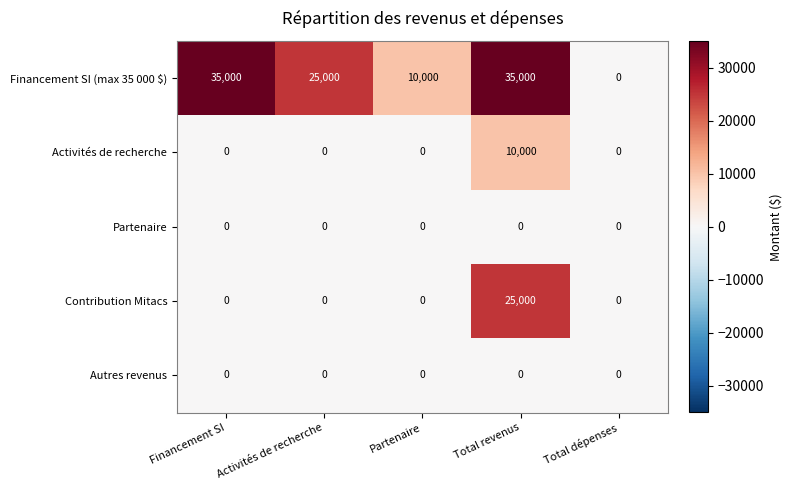

Reading left to right, list all the values displayed in this chart.

Financement SI (max 35 000 $): 35000	25000	10000	35000	0
Activités de recherche: 0	0	0	10000	0
Partenaire: 0	0	0	0	0
Contribution Mitacs: 0	0	0	25000	0
Autres revenus: 0	0	0	0	0